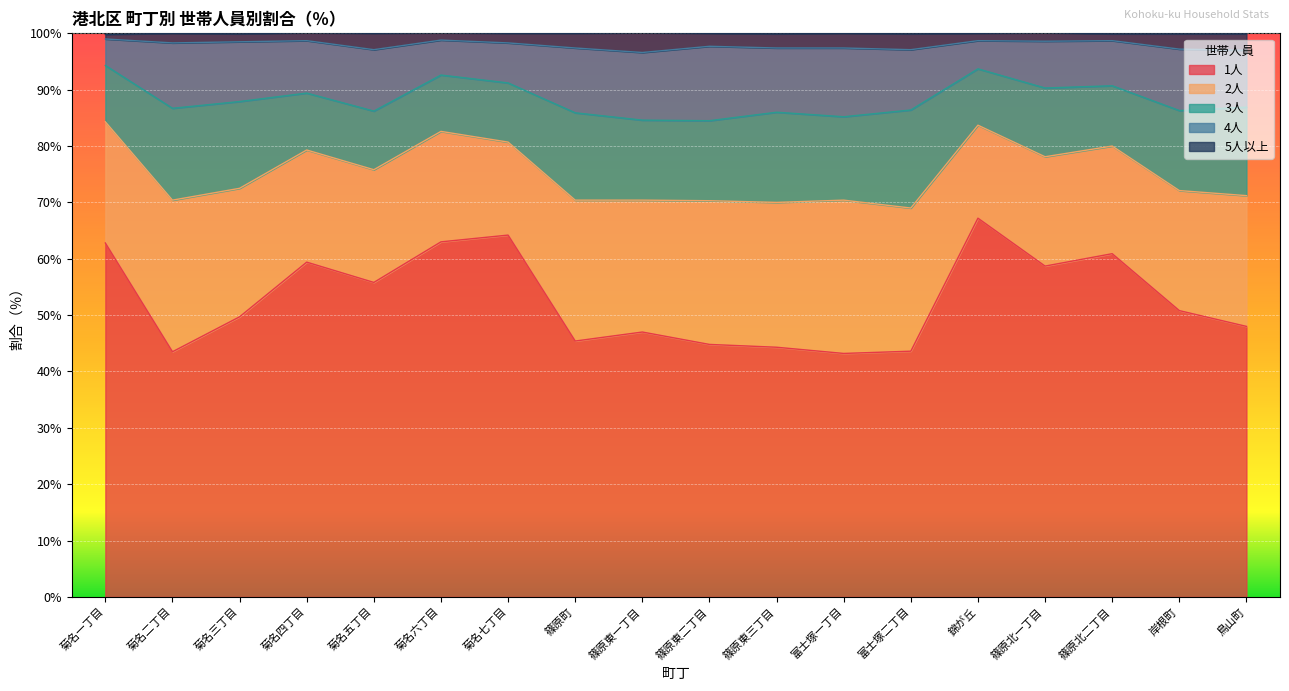

At which category does the chart reach its peak across all series?

菊名一丁目